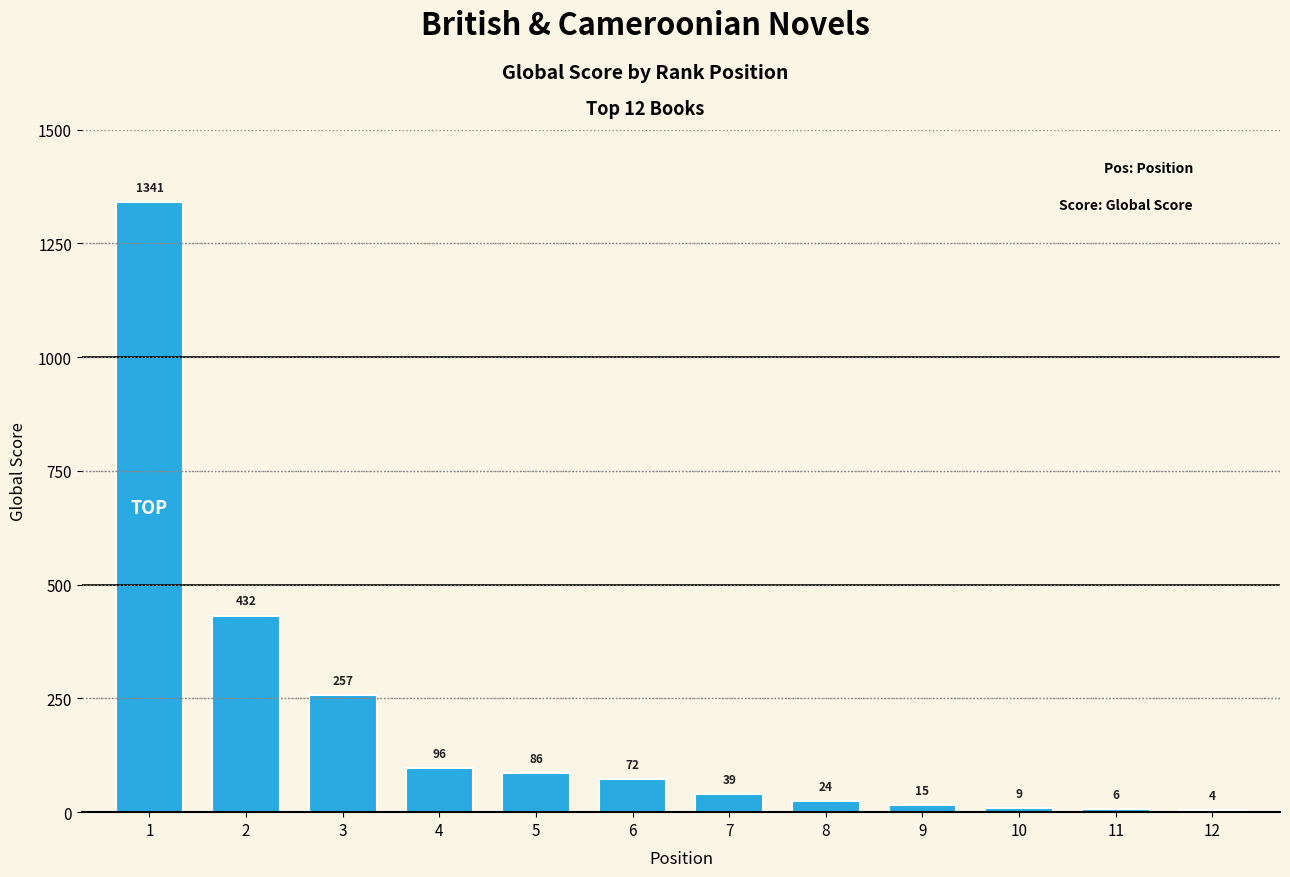

Approximately how many times larger is the value at 2 compared to 6?

6.0